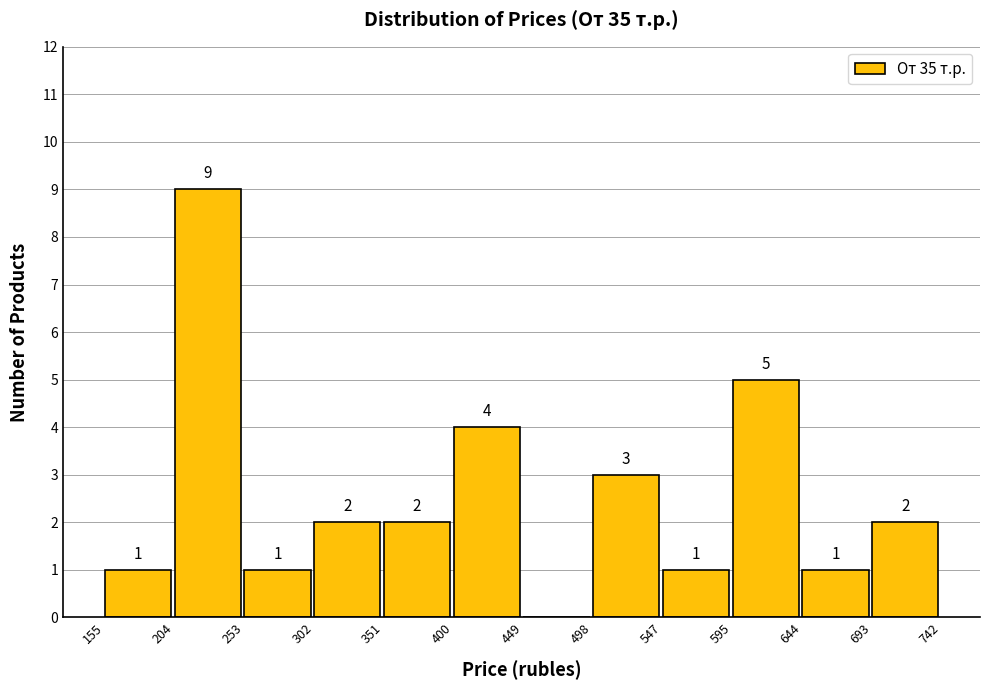

Over which range of the x-axis is the bar tallest?

204 to 253